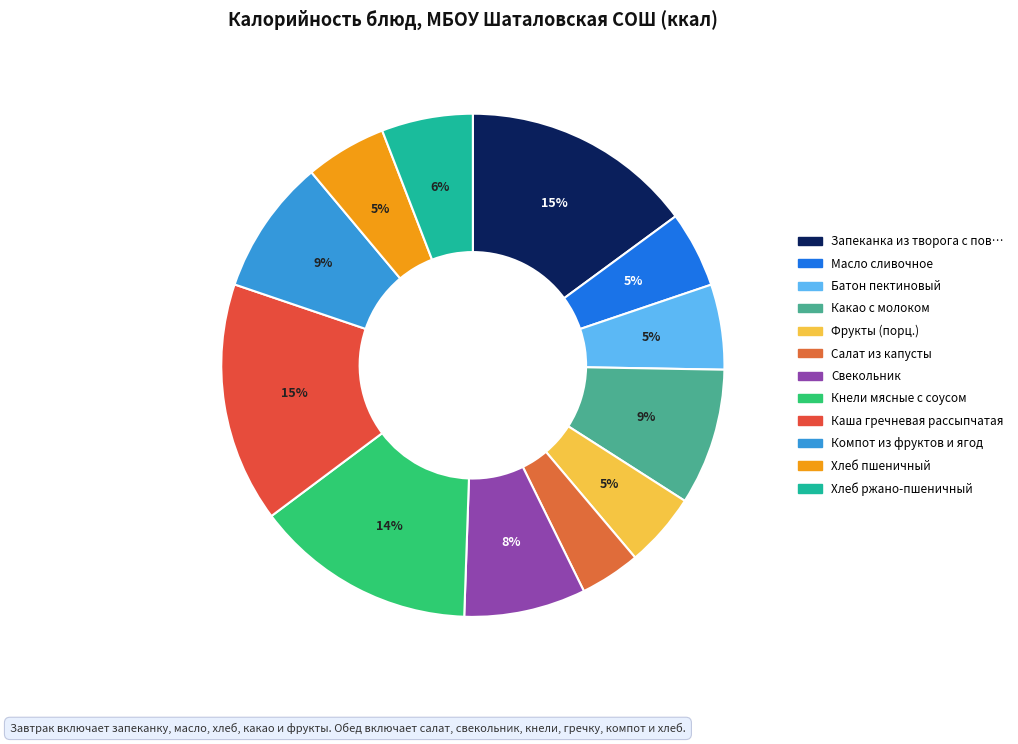

Rank the categories by value from lowest to highest.

Салат из капусты, Фрукты (порц.), Масло сливочное, Хлеб пшеничный, Батон пектиновый, Хлеб ржано-пшеничный, Свекольник, Компот из фруктов и ягод, Какао с молоком, Кнели мясные с соусом, Запеканка из творога с повидлом, Каша гречневая рассыпчатая